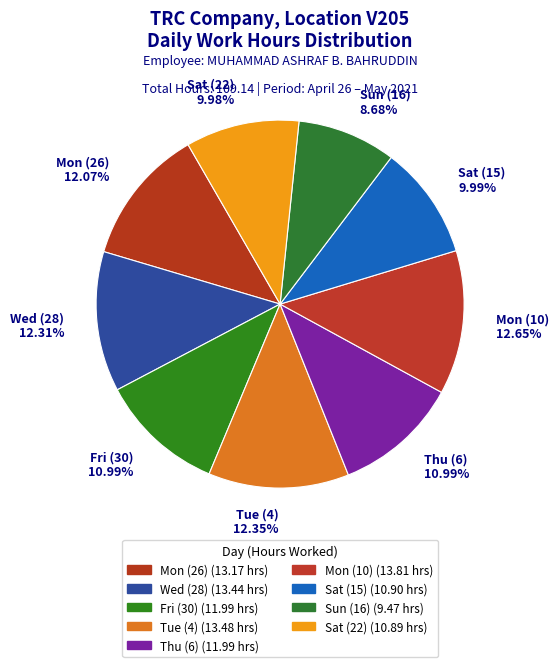

To the nearest percent, what is the difference between the Wed (28) and Sat (15) slice percentages?

2%